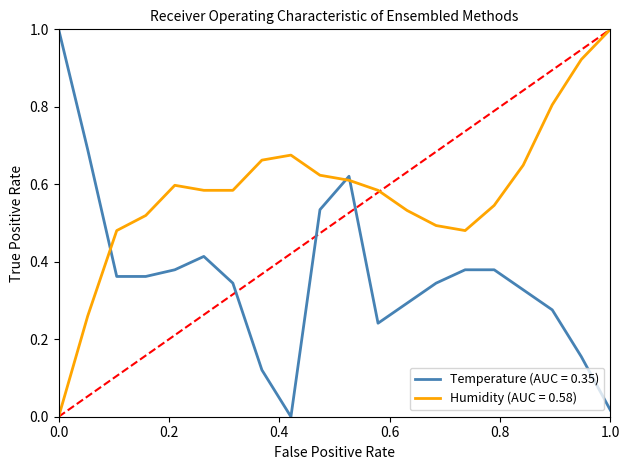

What is the greatest value displayed?

1.0